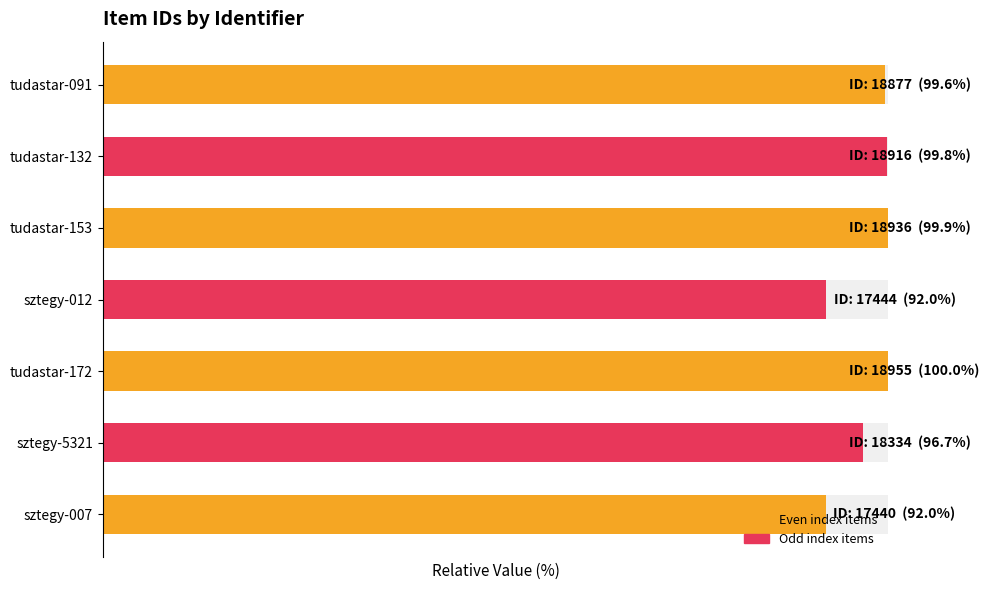

List the labels in order of value, smallest first.

sztegy-007, sztegy-012, sztegy-5321, tudastar-091, tudastar-132, tudastar-153, tudastar-172